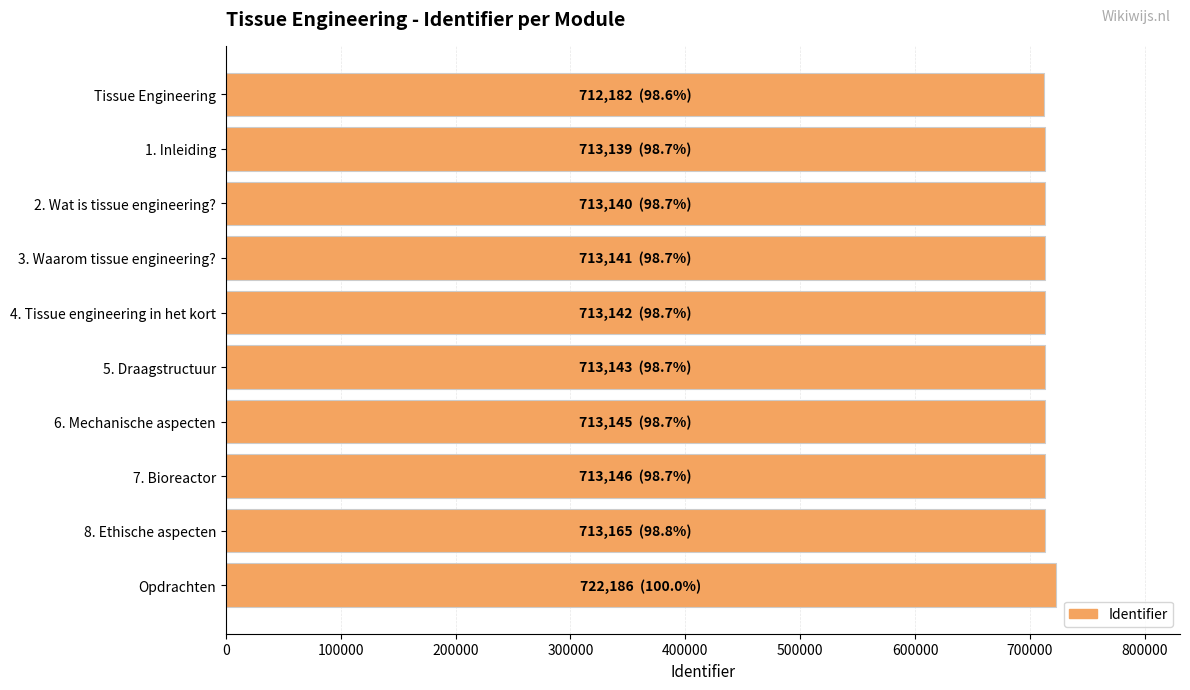

Read the value at Tissue Engineering.

712182